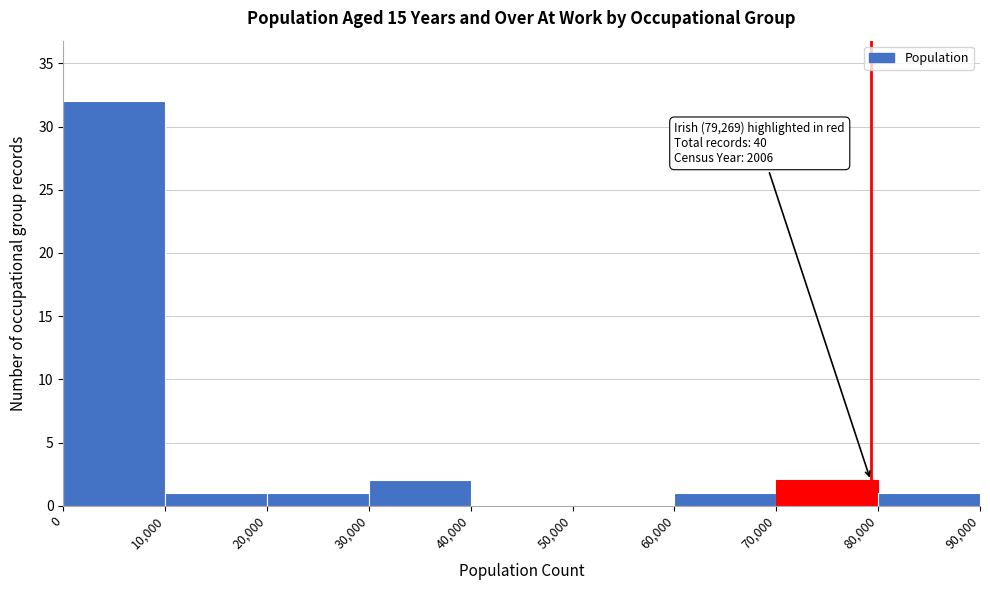

Which range on the x-axis has the tallest bar?

0 to 10,000